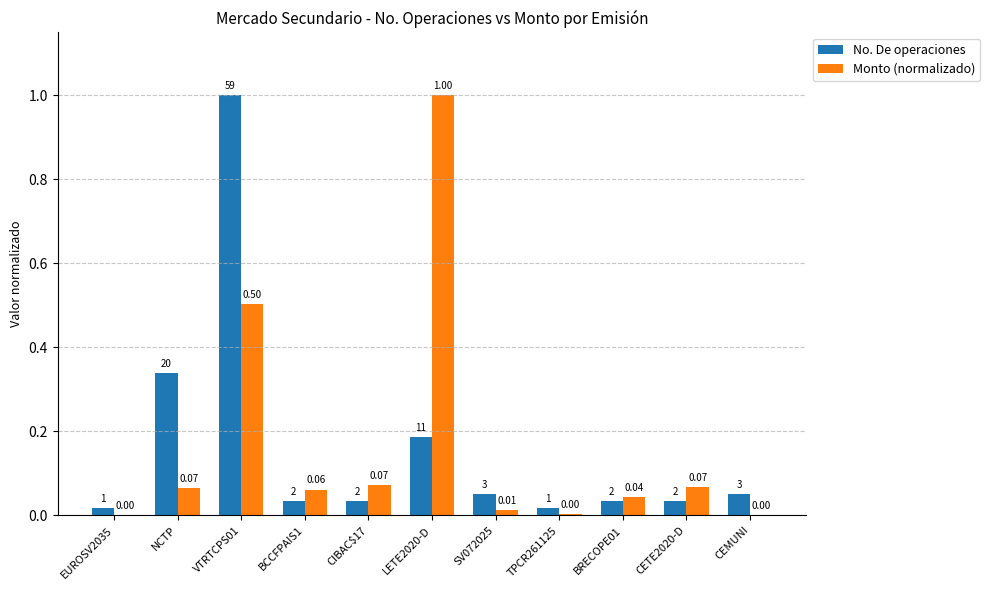

Which series changed the most between CIBAC$17 and BRECOPE01?

Monto (normalizado)